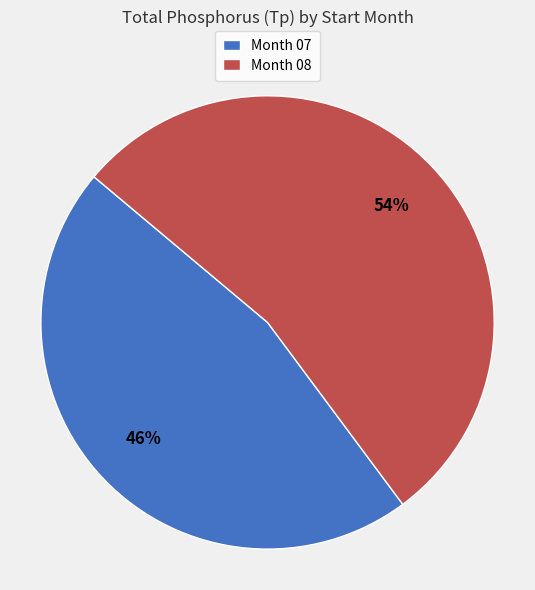

What is the largest slice in the pie chart?

Month 08